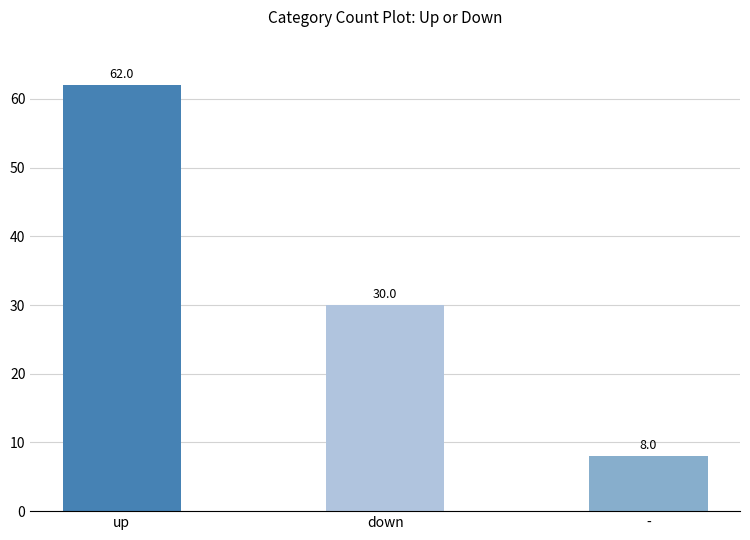

Where is the data nearest to the value 35?

down